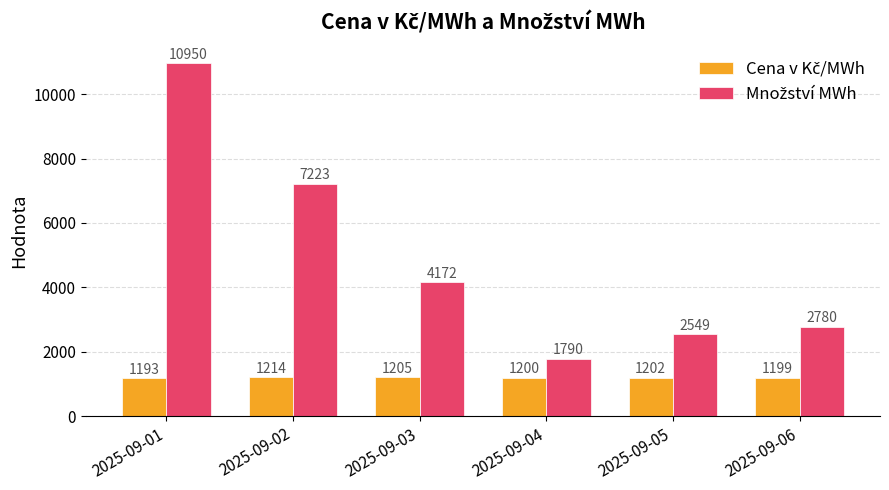

Which category has the lowest value across all series?

2025-09-01